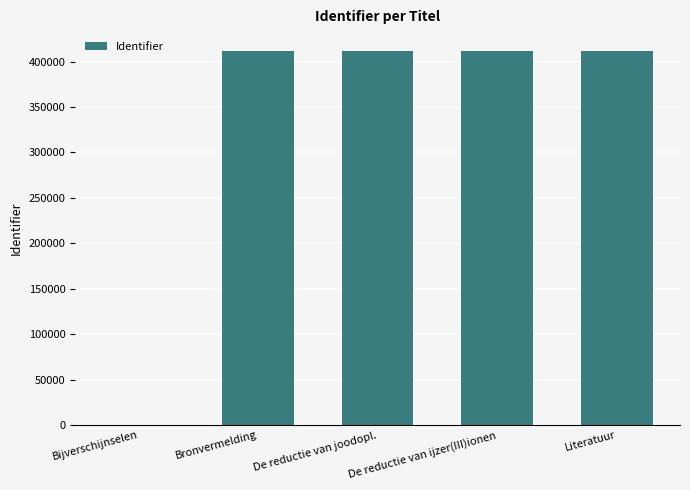

Where is the data nearest to the value 205935?

Bronvermelding